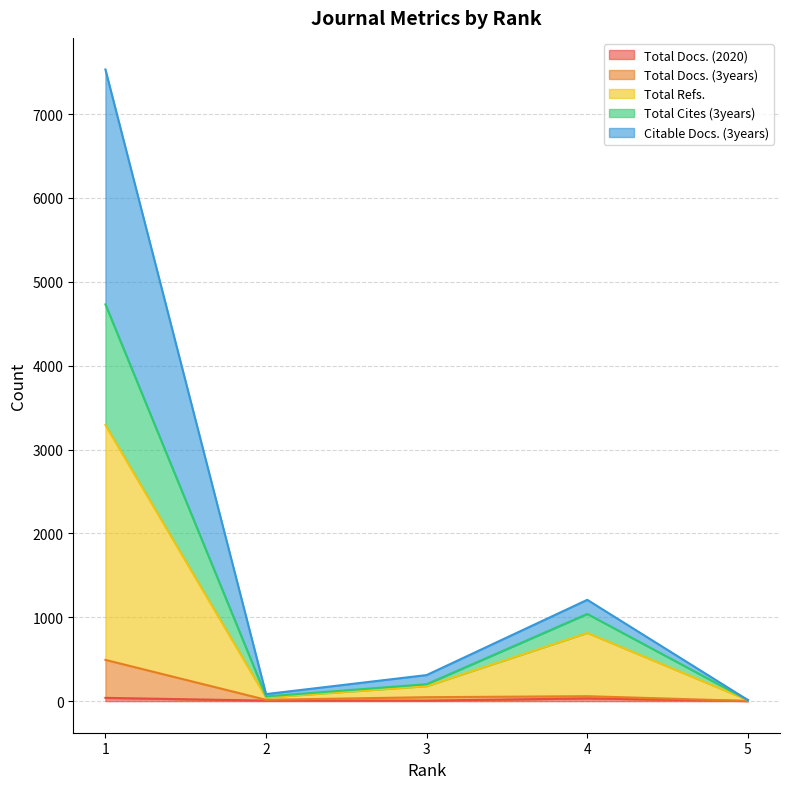

At which category does Total Refs. reach its first local peak?

4